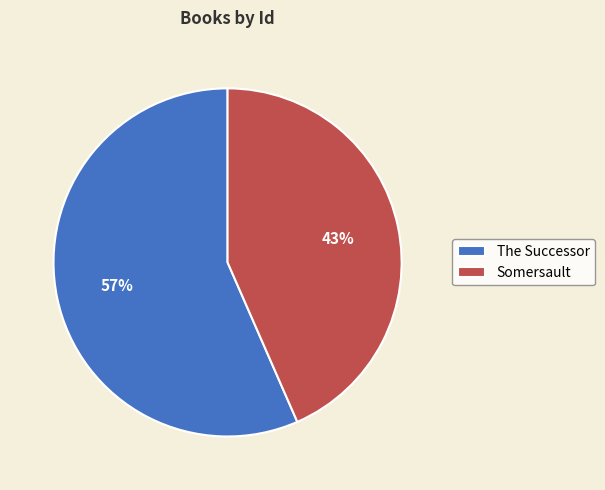

Which has a higher value, The Successor or Somersault?

The Successor